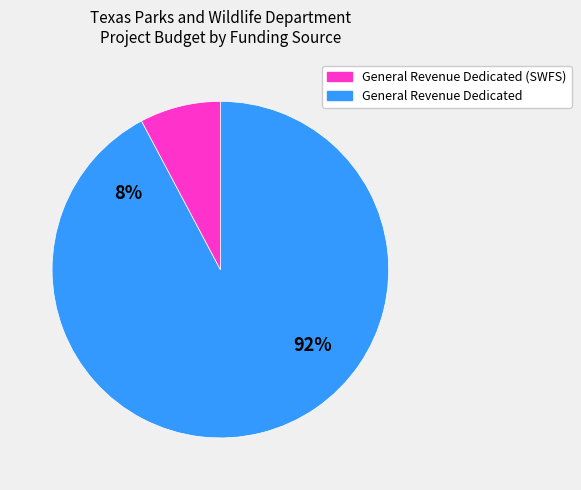

Do 8 and 31 together represent more than half of the pie?

No